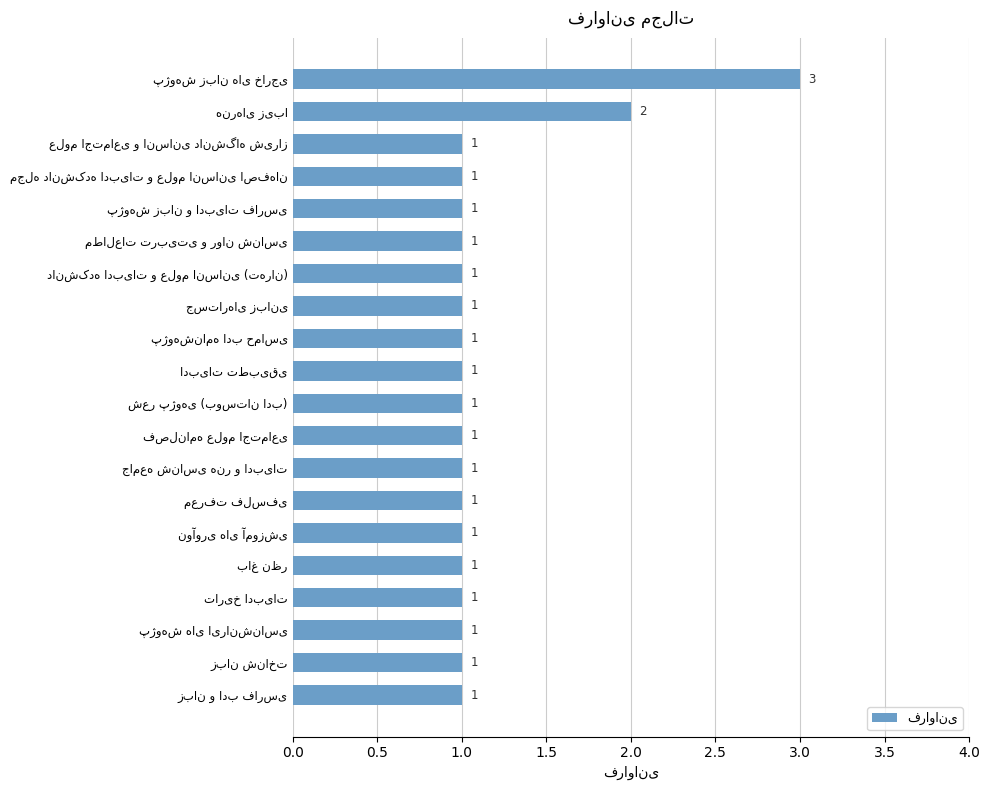

Count the values in the range 1 to 2.

19